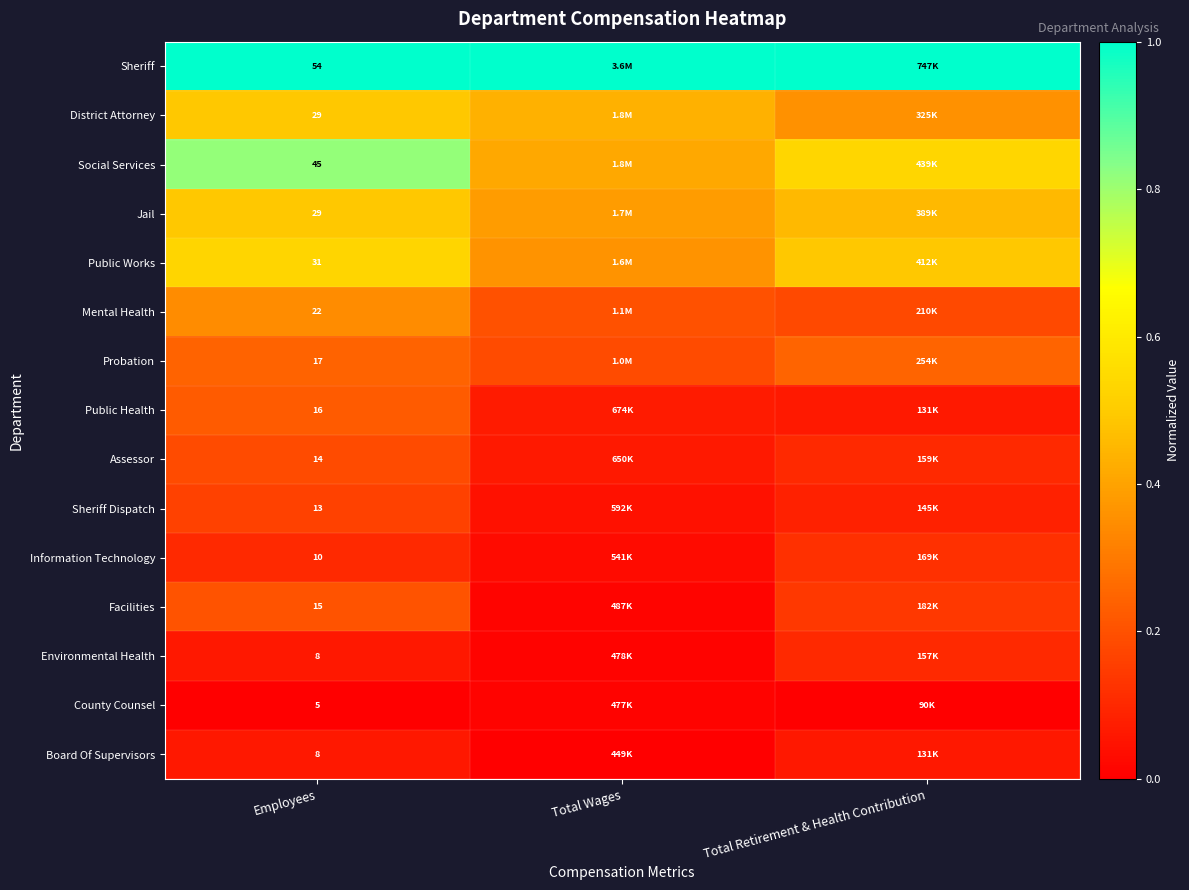

The value of Information Technology at Total Retirement & Health Contribution is 0.1. True or false?

False